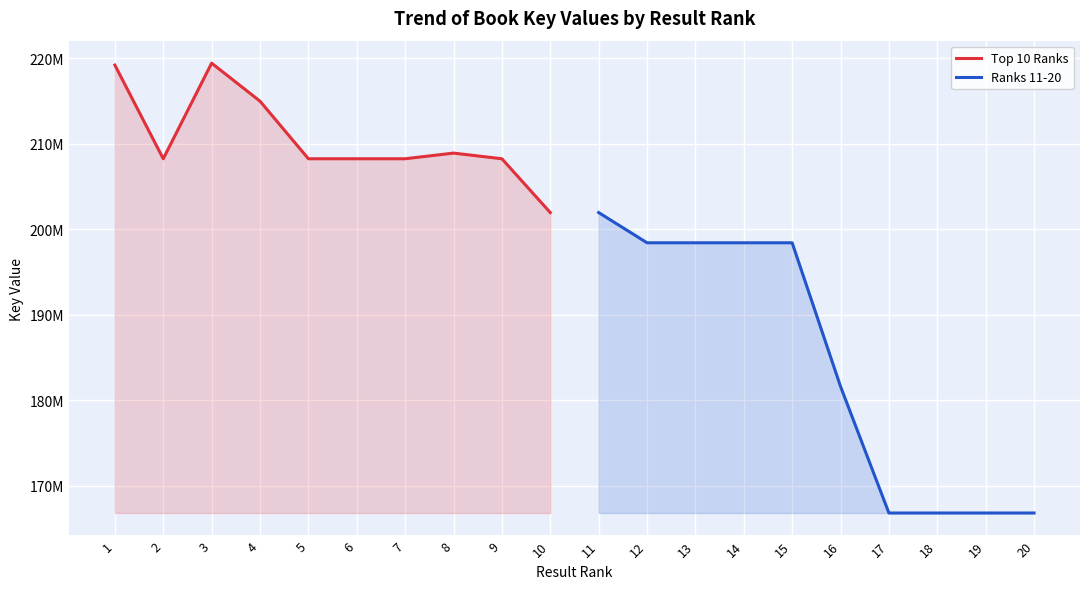

What is the value of the Ranks 11-20 point at the 3rd from the left?

198422083